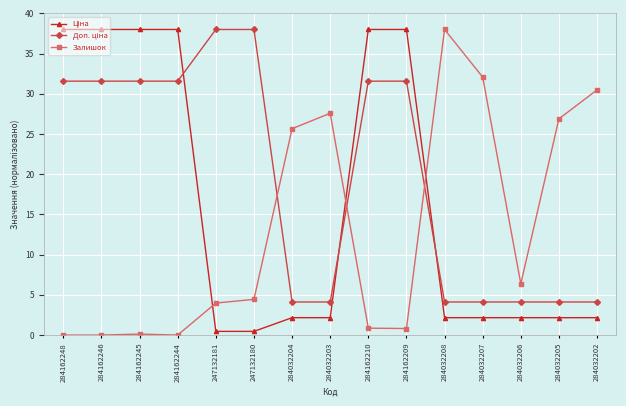

What is the maximum value for Залишок?

38.0